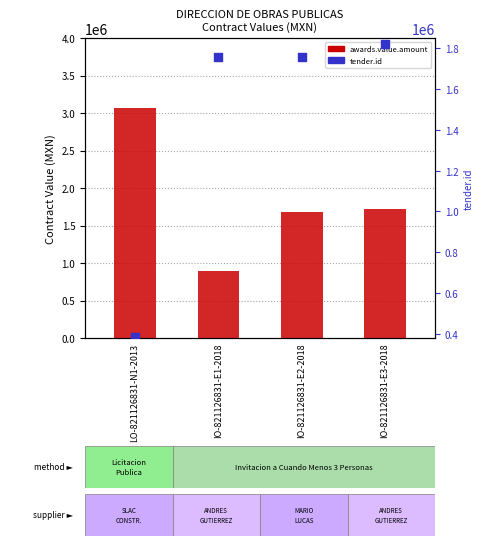

Which series reaches the maximum Y coordinate?

awards.value.amount